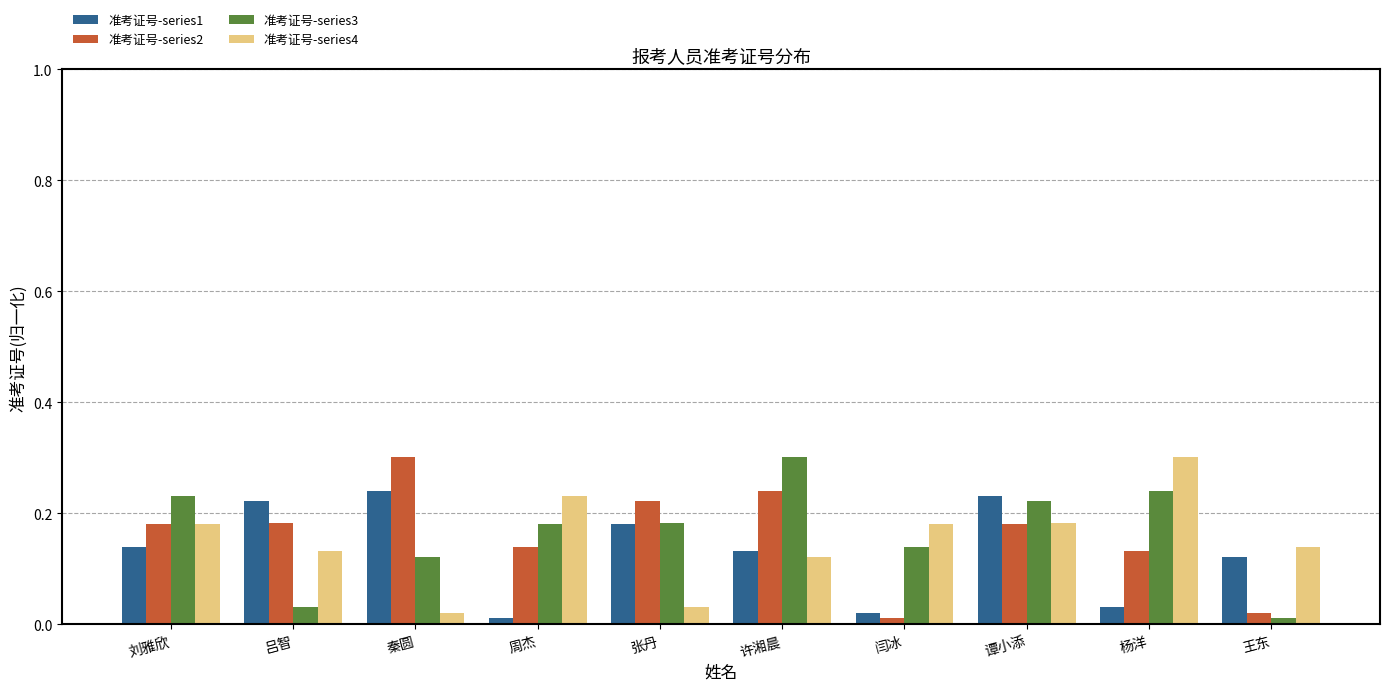

At how many categories does at least one series exceed 0?

10